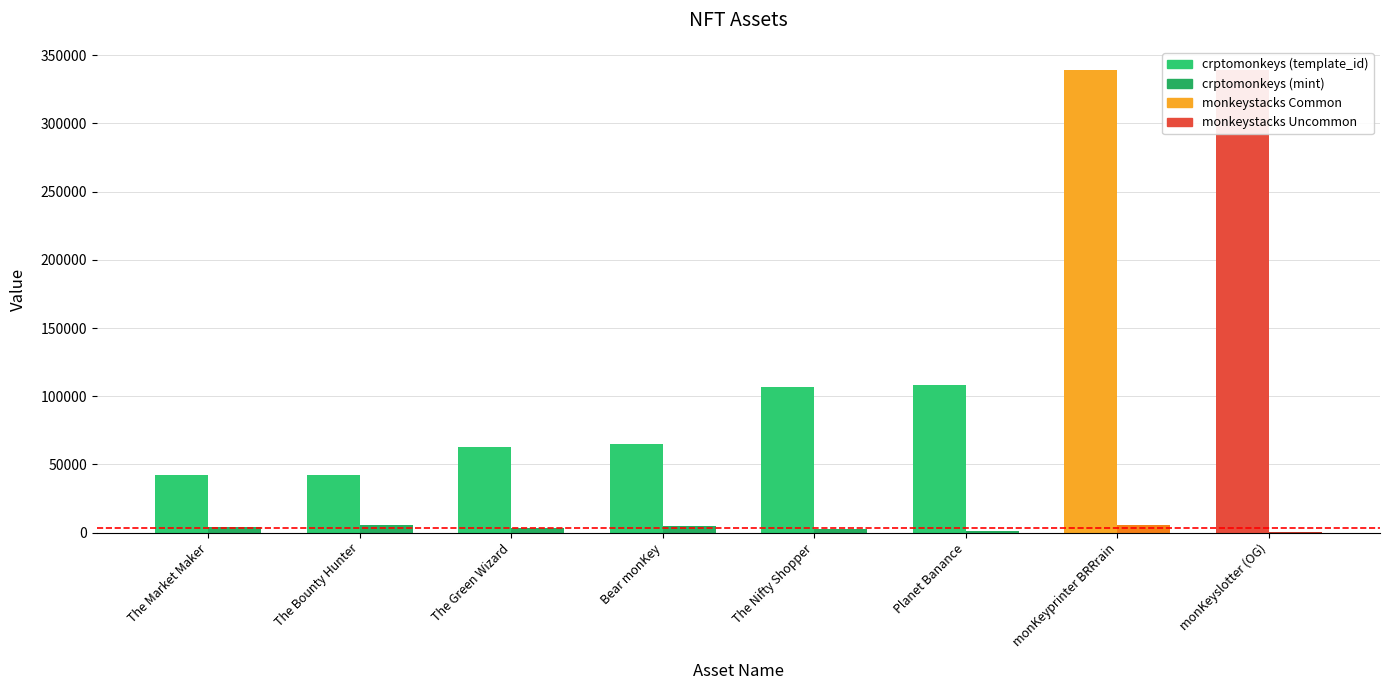

Reading left to right, what are all the values shown in this chart?

template_id: 42420	42421	62974	64660	106640	108484	339228	339248
mint: 3921	5445	3025	5106	2934	1470	5219	522